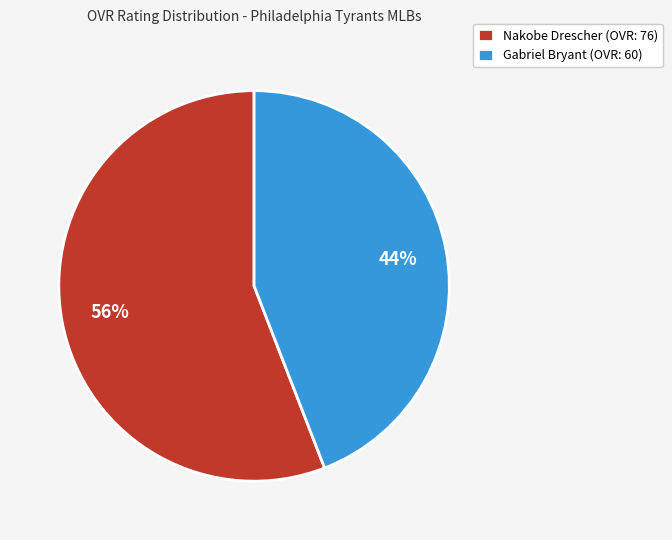

What is the majority slice?

Nakobe Drescher